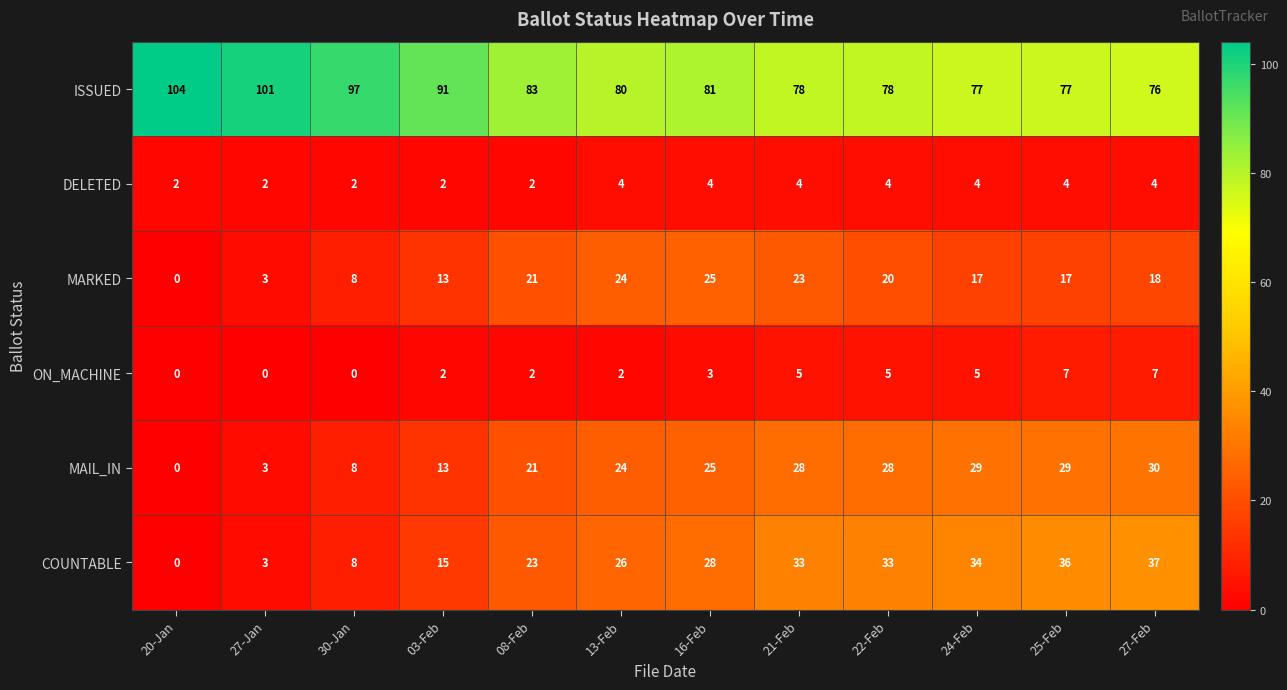

How many distinct data groups are displayed?

6